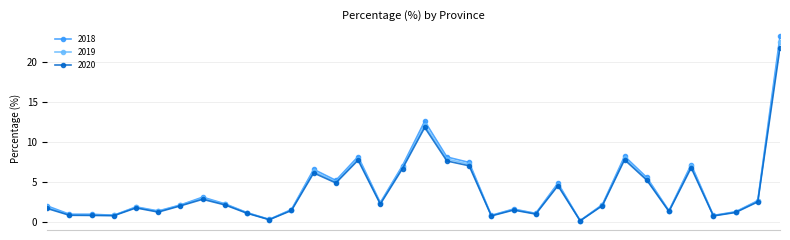

Which series has the largest range (max minus min)?

2018